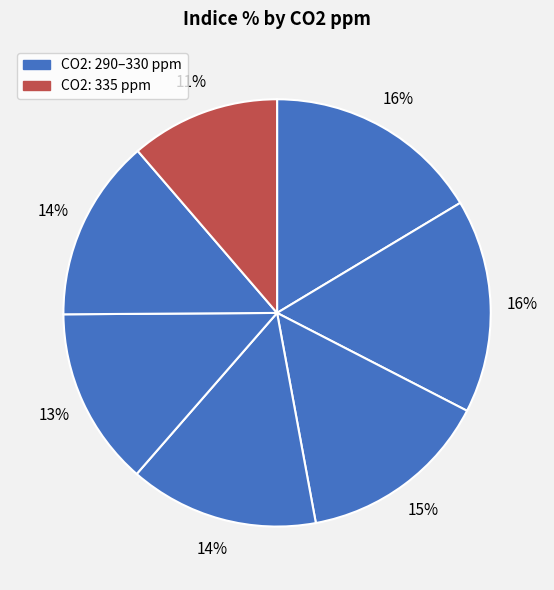

How many segments does this pie chart have?

7